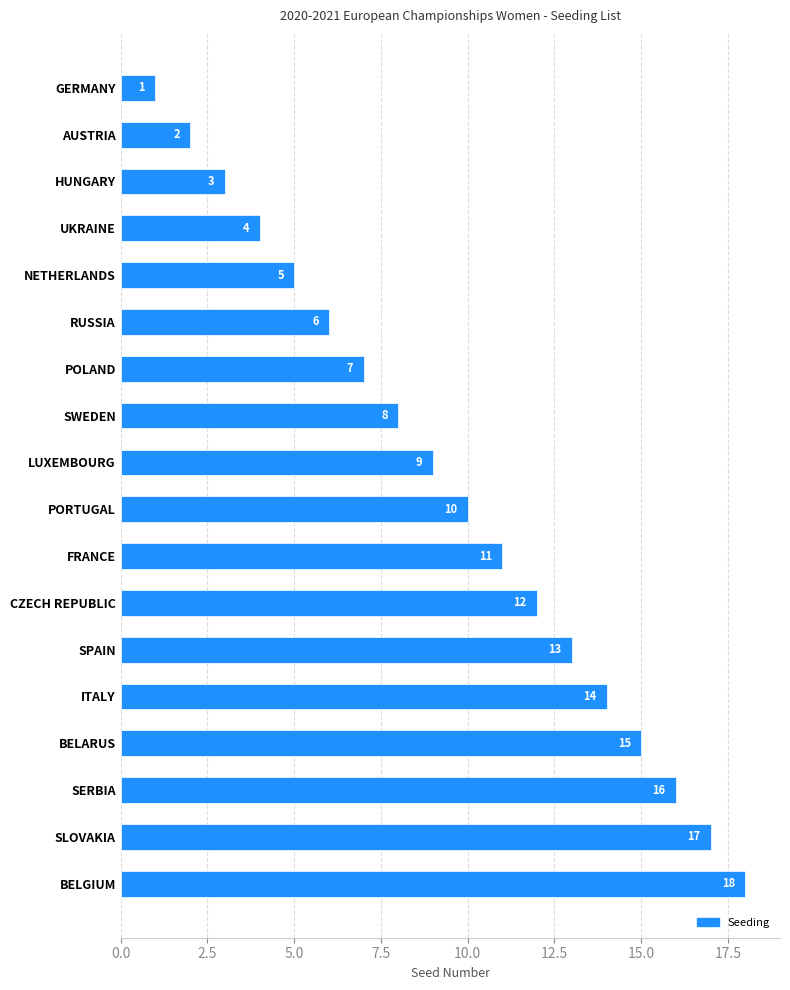

What is the smallest value displayed?

1